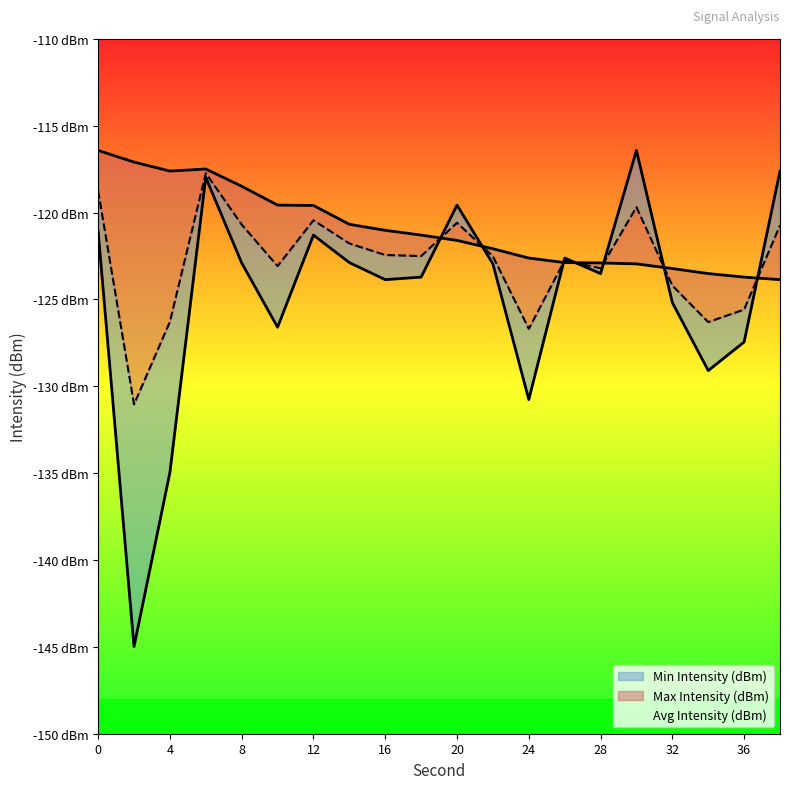

What is the value of the Max Intensity (dBm) point at the 3rd from the left?

-117.6